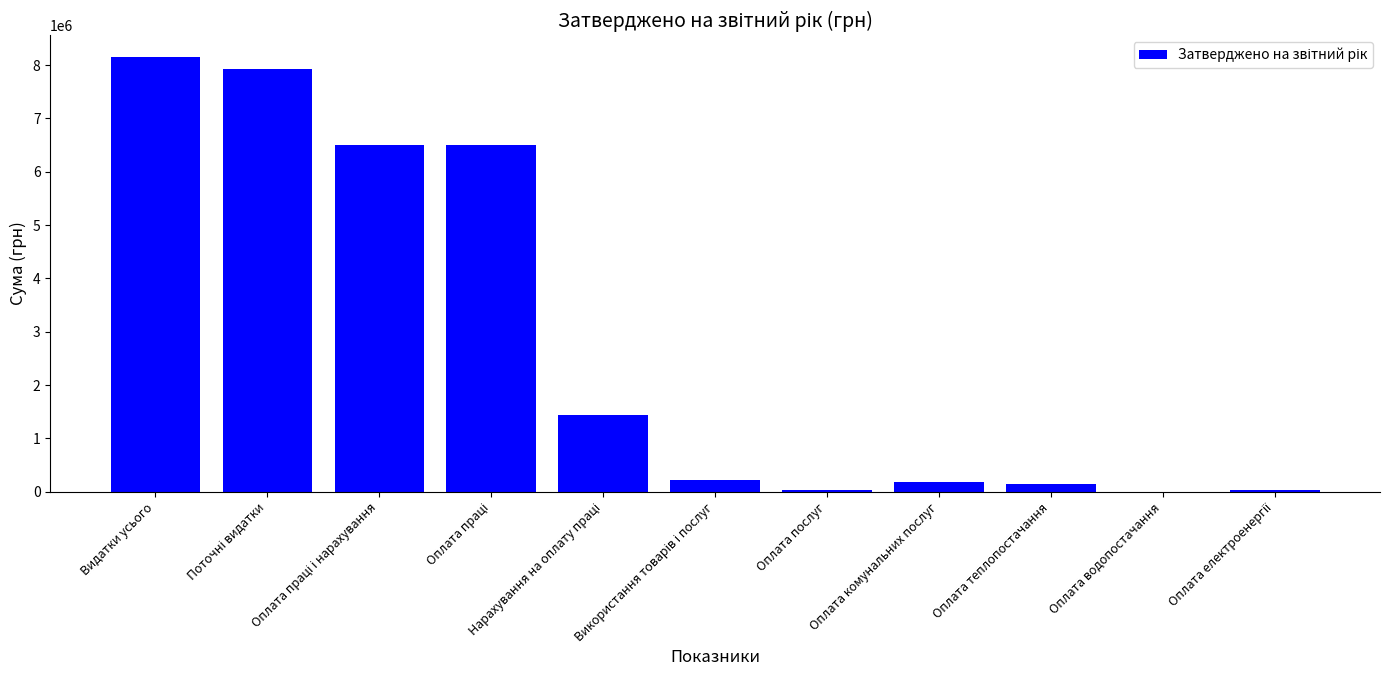

What is the greatest value displayed?

8152150